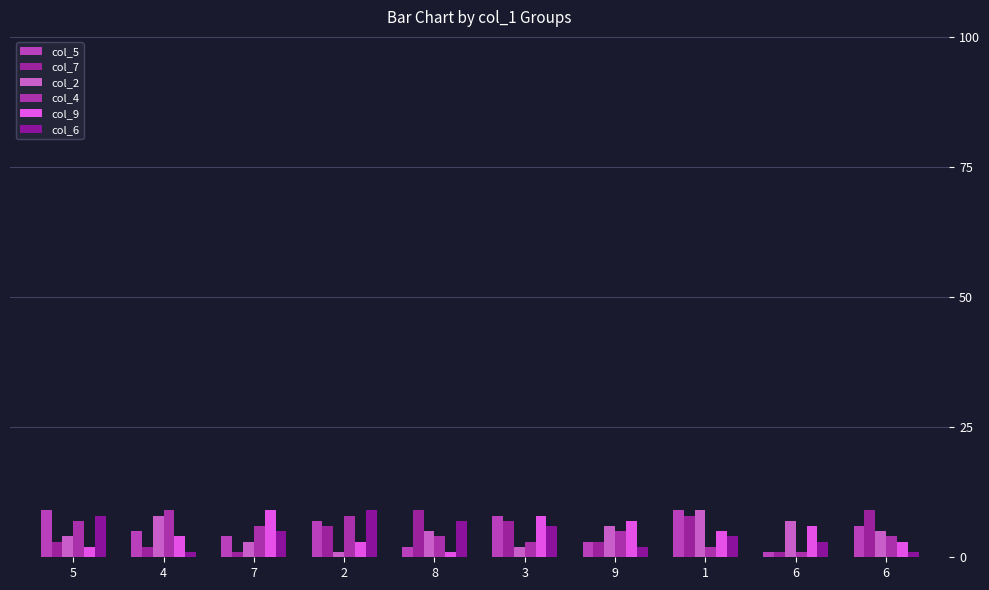

Which category has the highest value in the col_2 series?

1